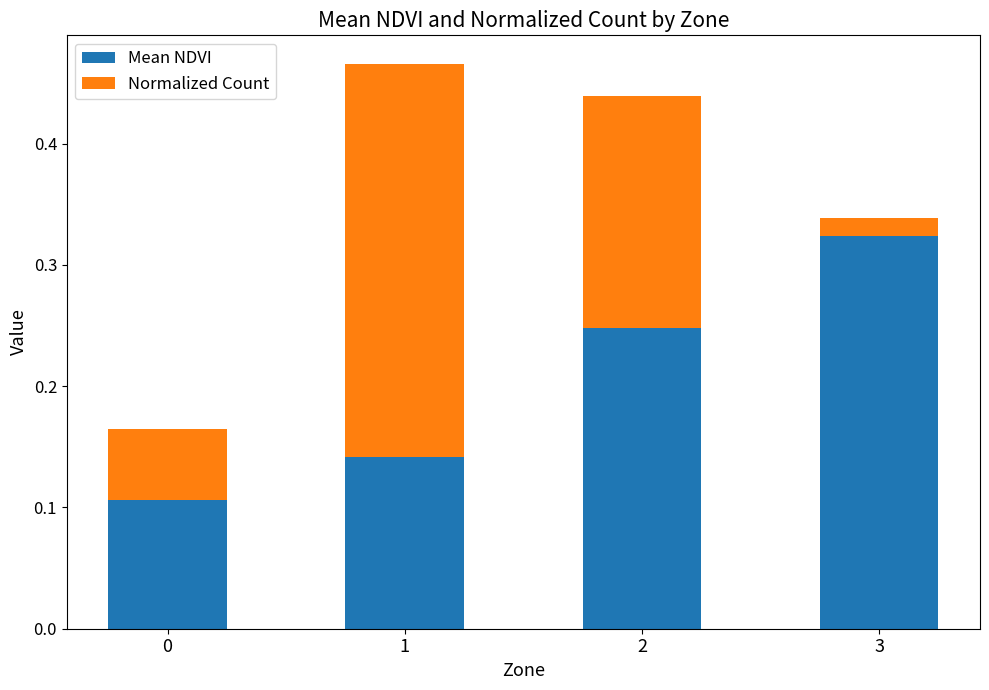

What is the total value across all series at 2?

0.4